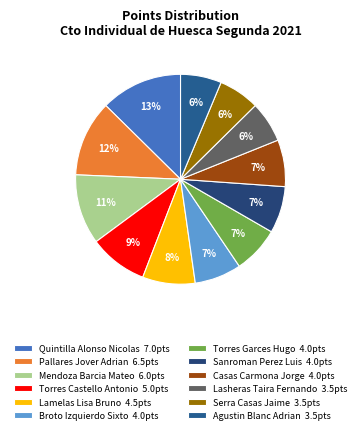

How many slices are in this pie chart?

12